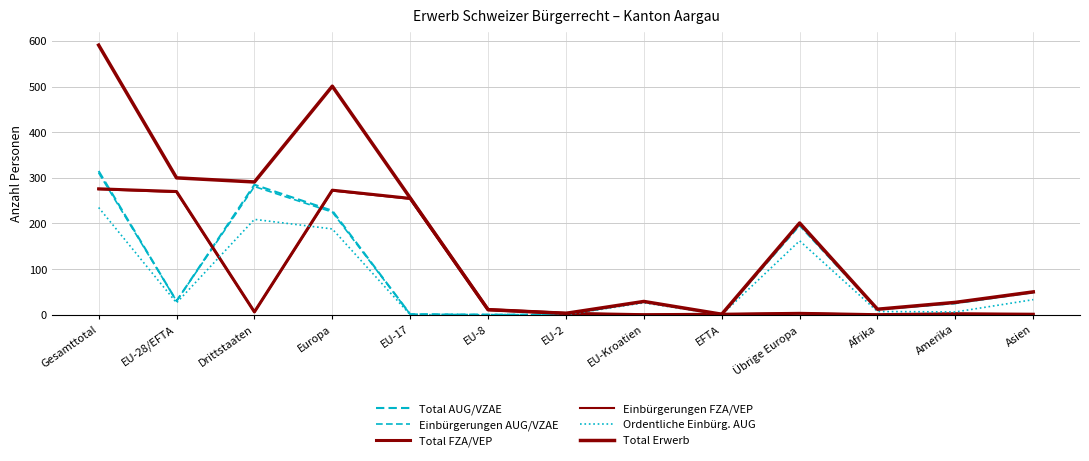

Where does the Einbürgerungen AUG/VZAE series first go above 29?

Gesamttotal